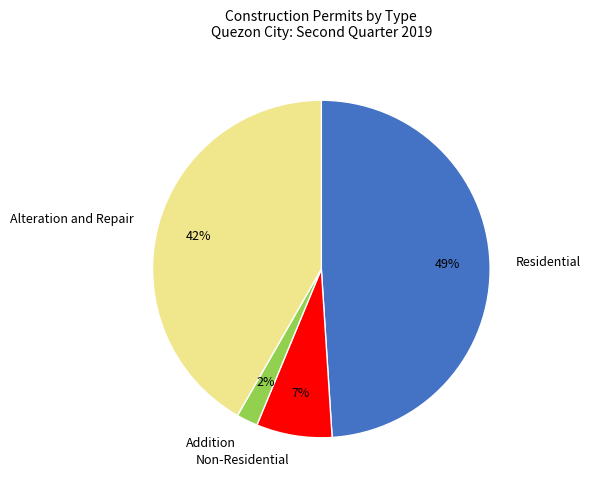

The Residential slice represents 49% of the pie. True or false?

True